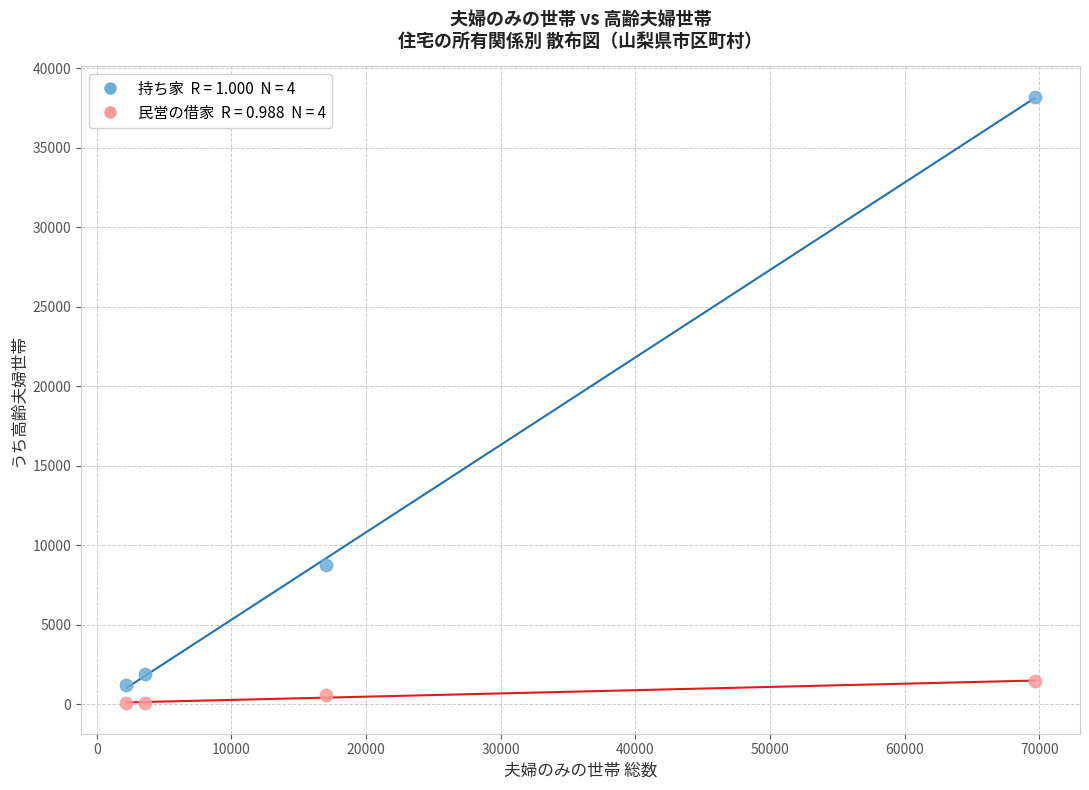

Across all series, what Y value is closest to 19120?

8771